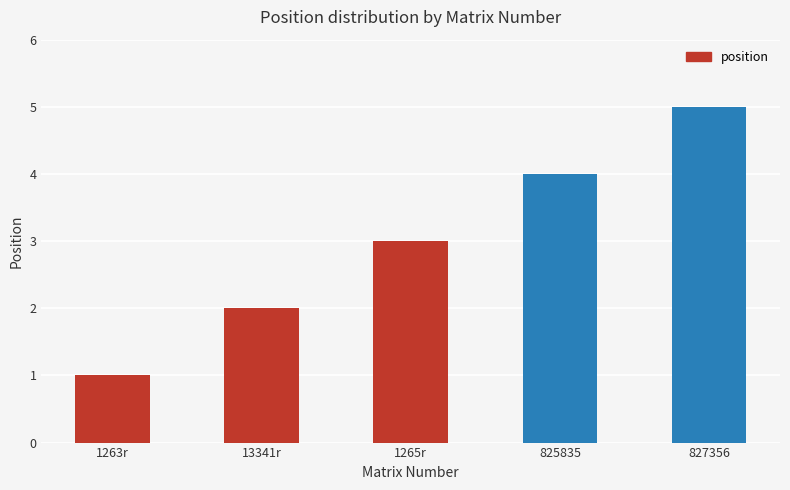

How many data points are less than 3?

2